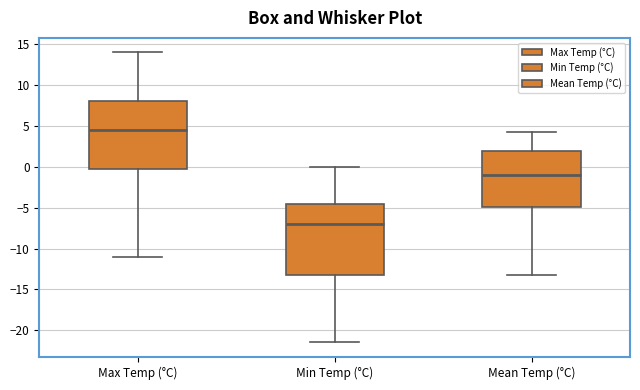

Reading left to right, transcribe this box plot: for each box, give where its median line is, the range the box spans, and where its two whiskers end, as read against the y-axis. The values are not printed on the chart, so give them approximately, as read against the axis.

Max Temp (°C): median 4.5, box 0.0 to 8.0, whiskers -11.0 to 14.0
Min Temp (°C): median -7.0, box -13.0 to -4.5, whiskers -21.5 to 0.0
Mean Temp (°C): median -1.0, box -5.0 to 2.0, whiskers -13.5 to 4.5